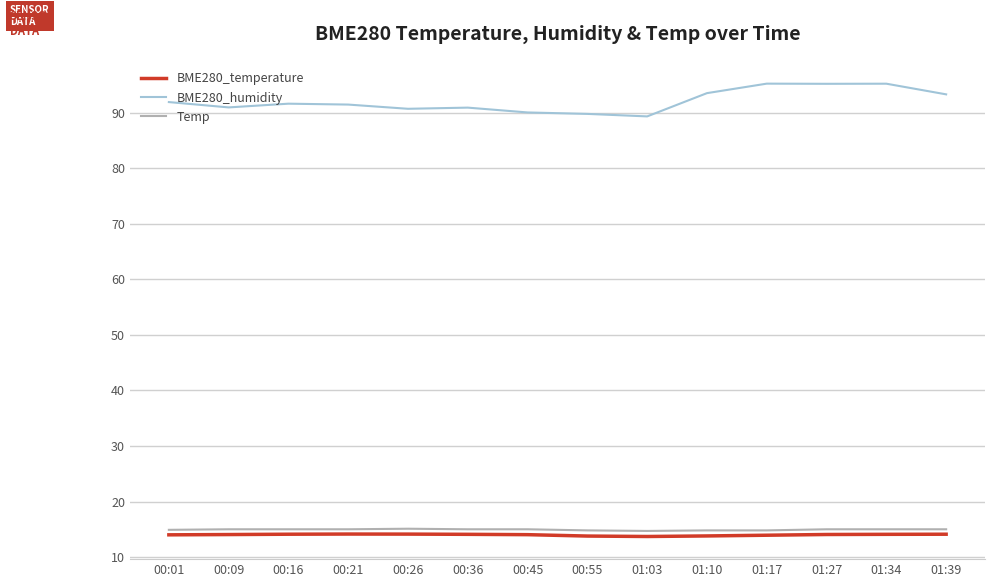

What is the approximate value of BME280_temperature at 01:34?

14.1